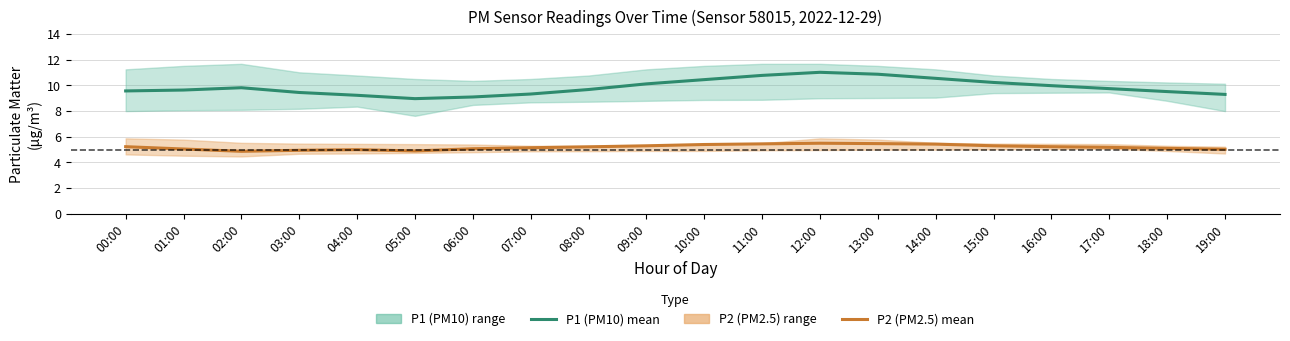

What is the value of the P1 (PM10) mean point at the 5th from the left?

9.2